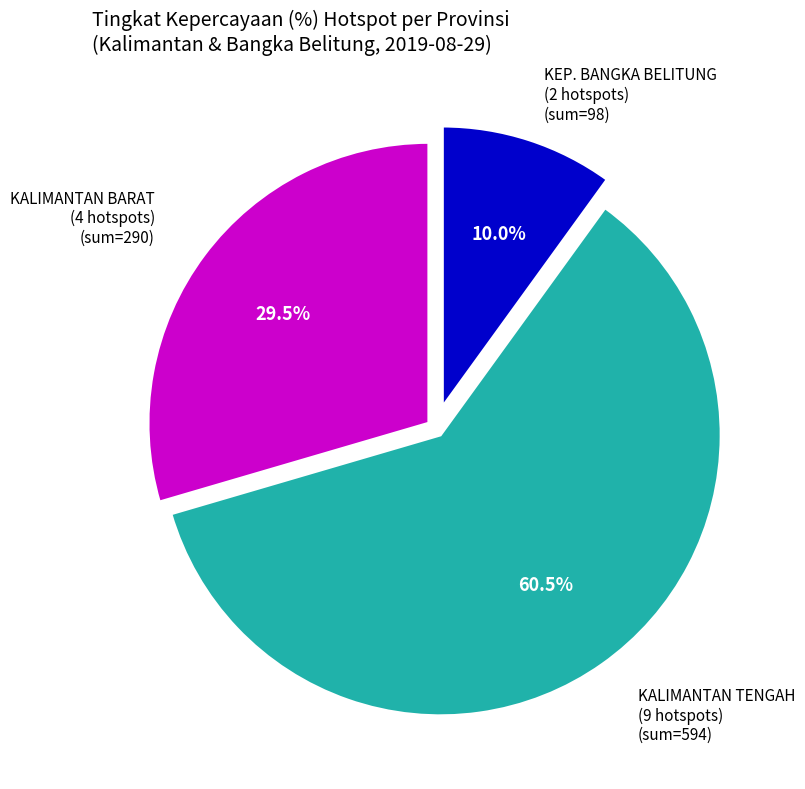

Does any single category account for the majority?

Yes